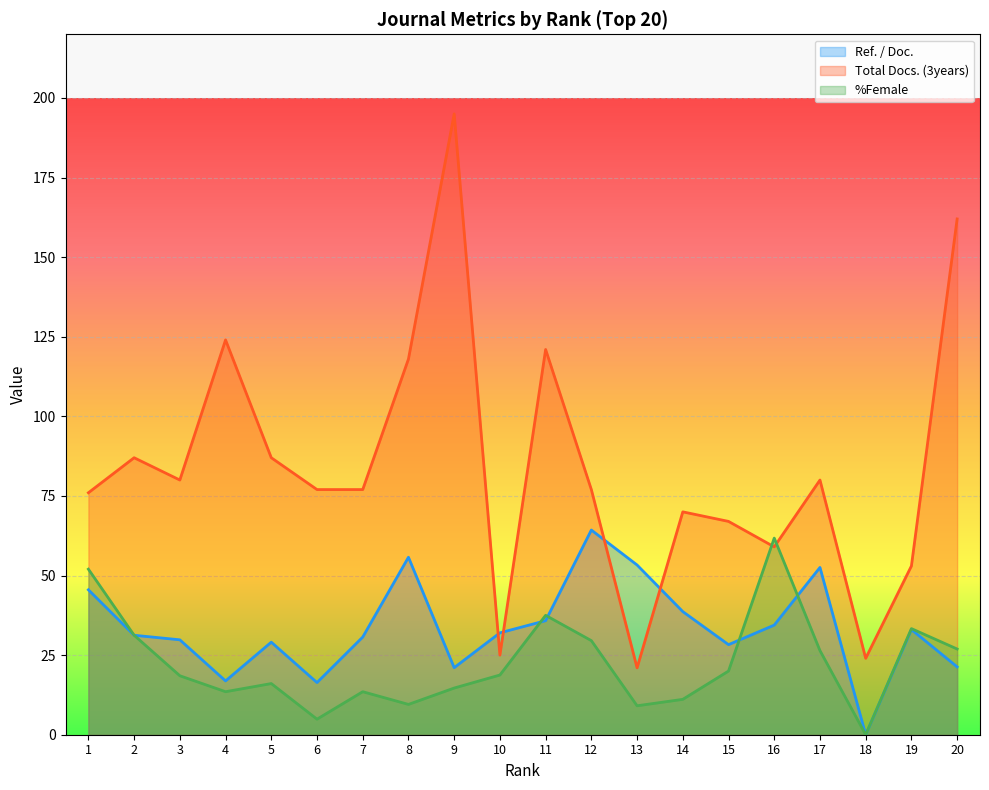

In Total Docs. (3years), how many points are higher than both neighbors (excluding endpoints)?

6